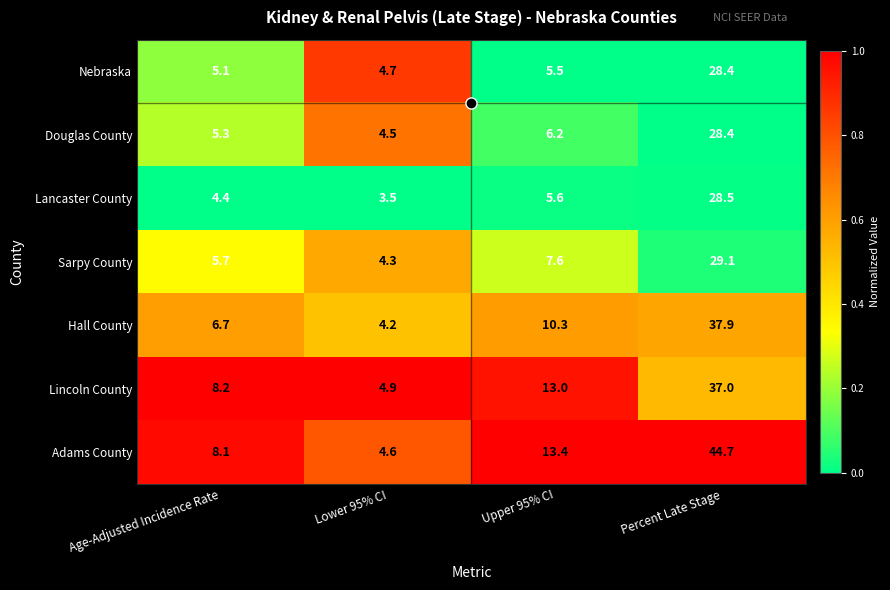

Which series has the largest total across all categories?

Adams County